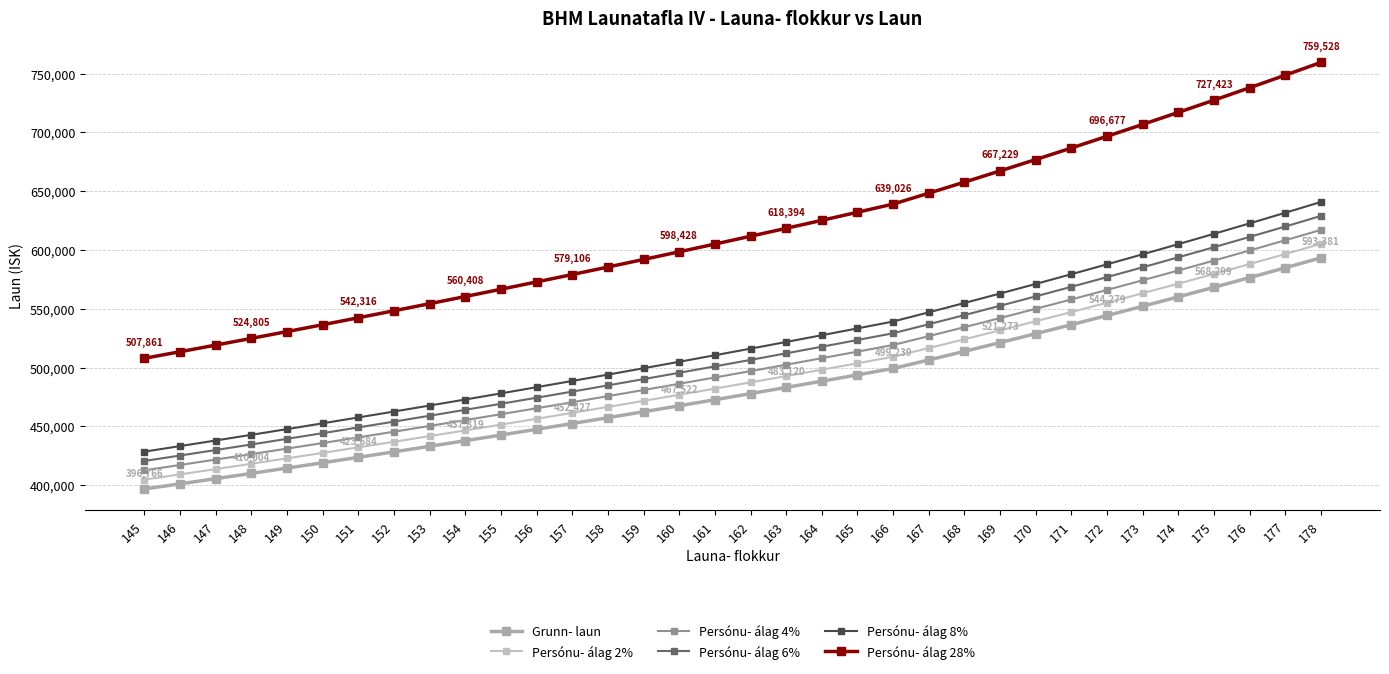

True or false: Persónu- álag 28% and Persónu- álag 6% cross at least once.

False